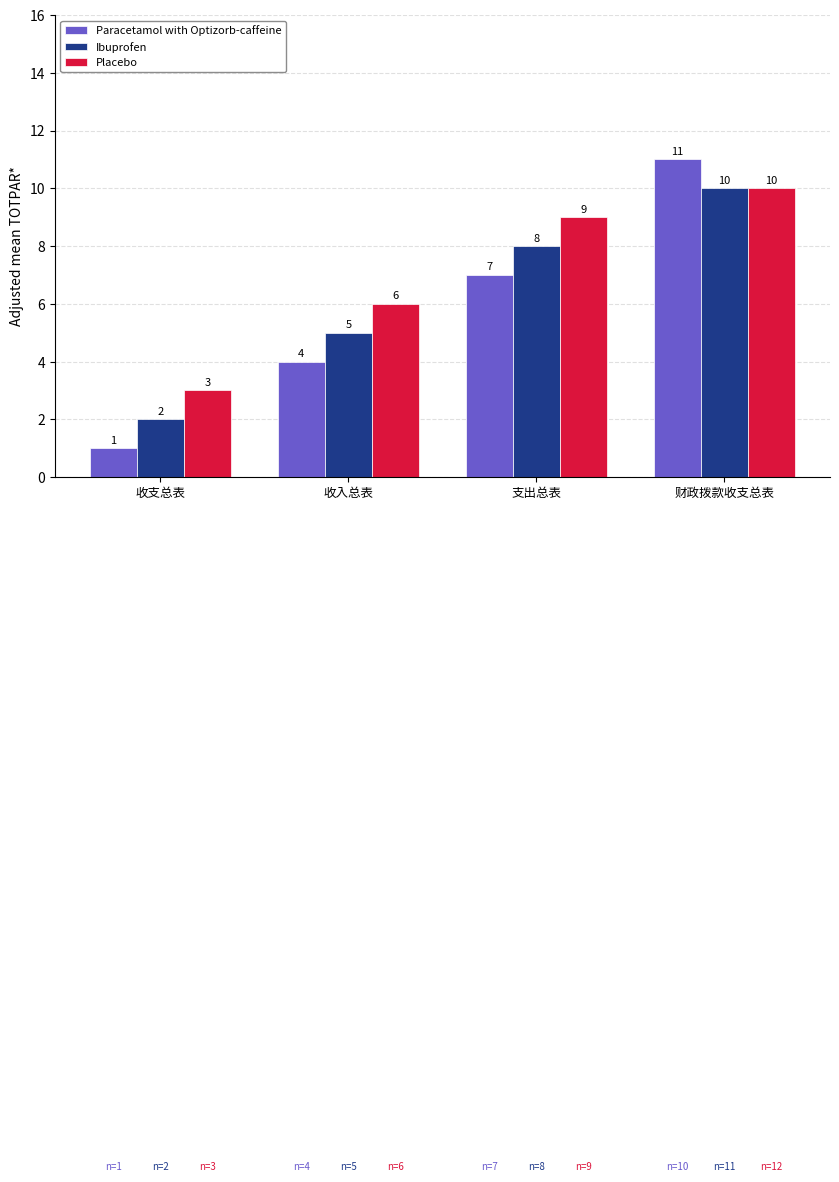

Reading right to left, what are all the values shown in this chart?

Paracetamol with Optizorb-caffeine: 11	7	4	1
Ibuprofen: 10	8	5	2
Placebo: 10	9	6	3